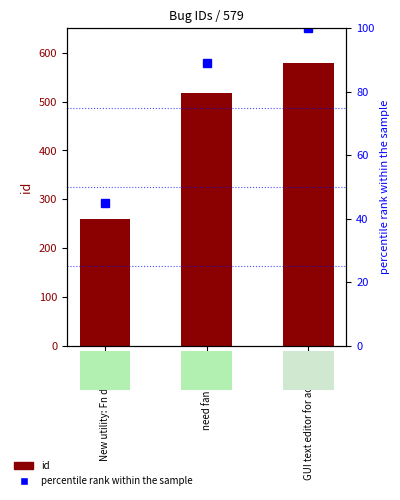

What is the average value of the percentile rank within the sample series?

78